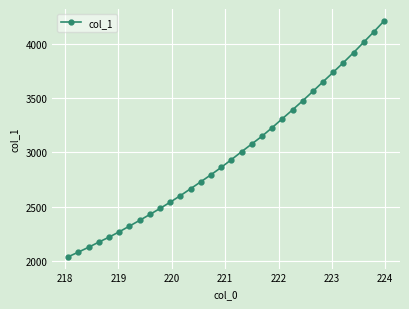

What is the value of the 20th point from the left?

3147.8